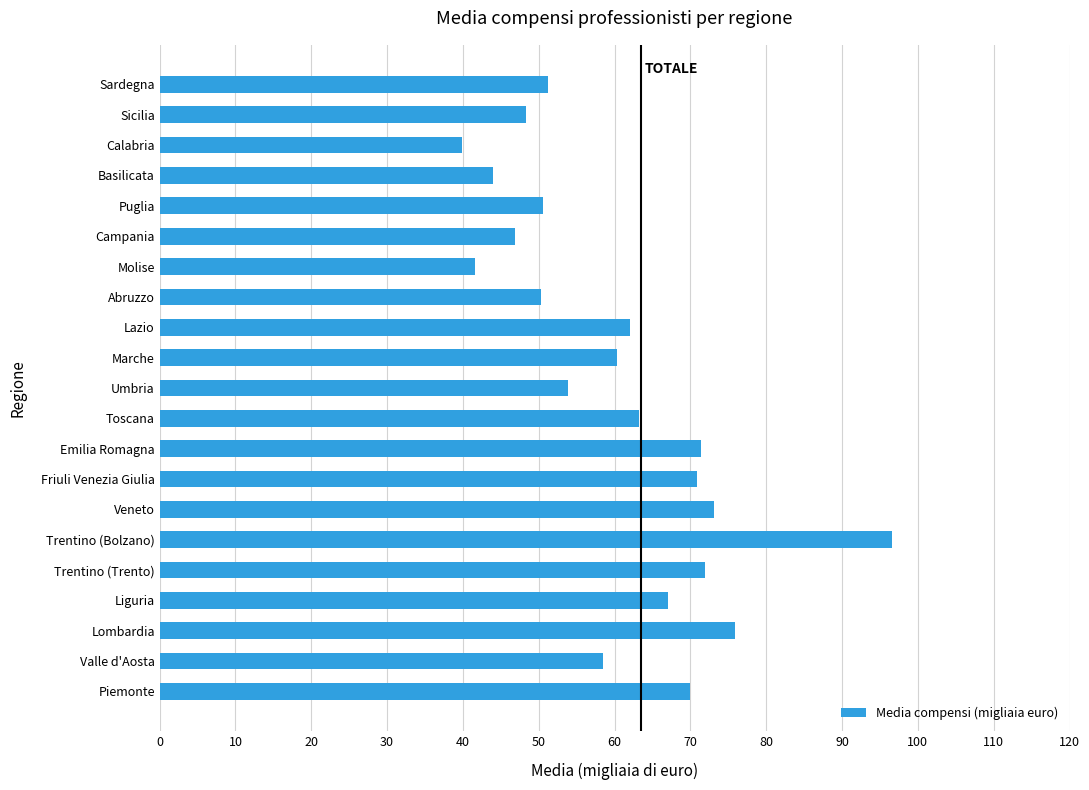

What is the approximate value at Umbria?

53.9